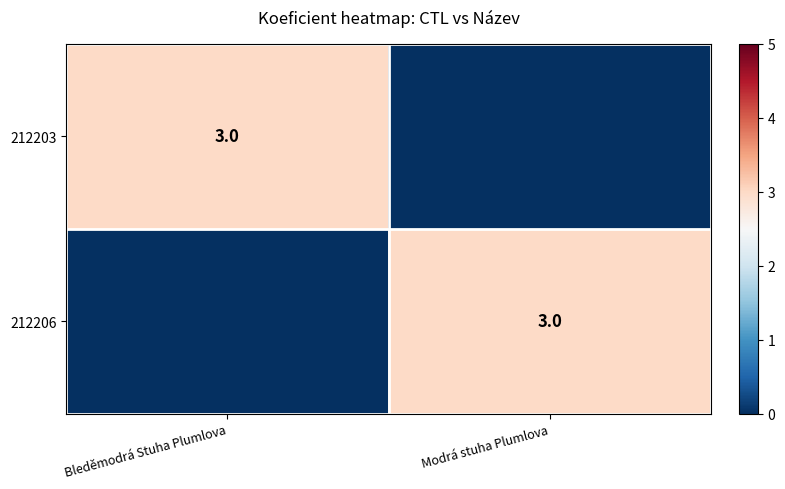

Is it true that 212206 equals 3 at Modrá stuha Plumlova?

True